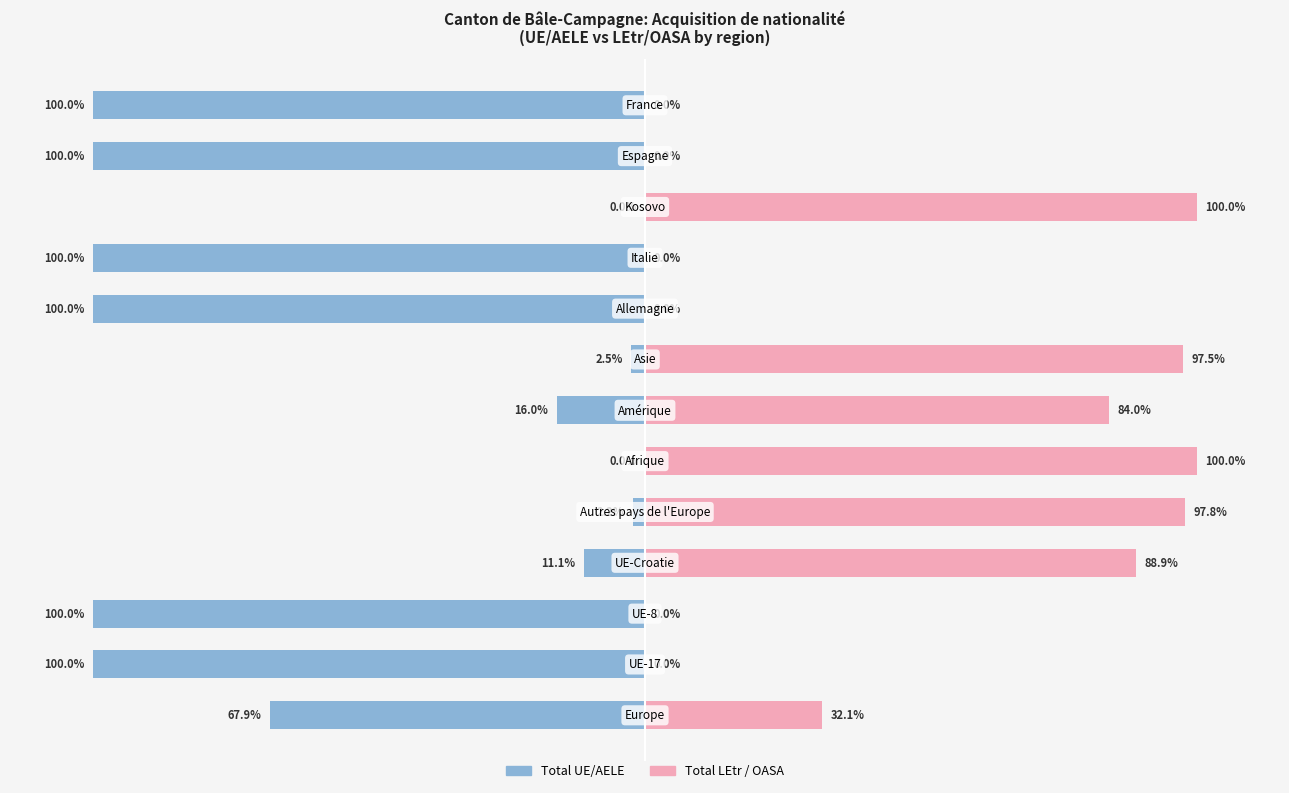

What is the difference between the maximum and minimum values in the Total LEtr / OASA series?

100.0